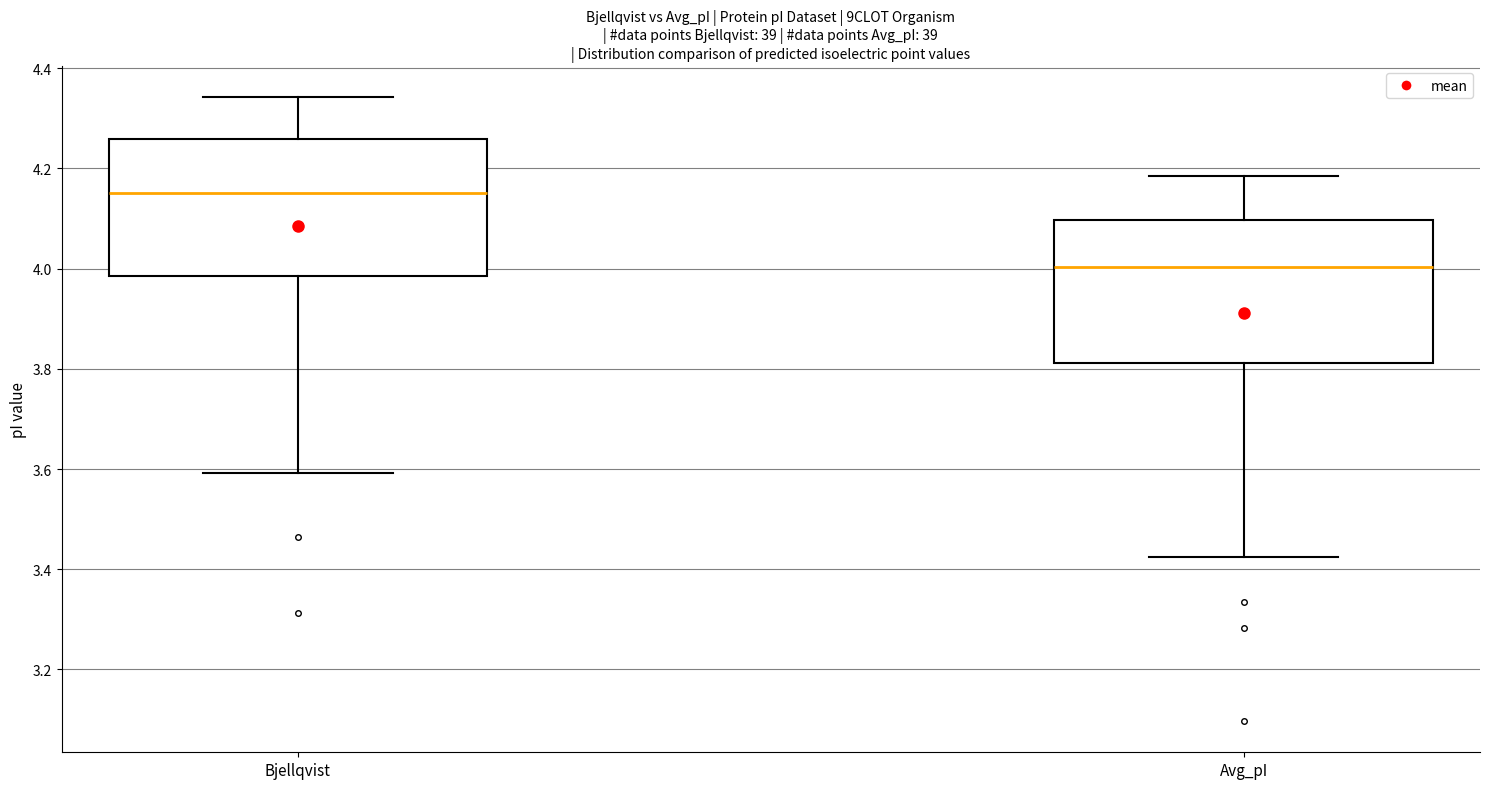

Reading left to right, transcribe this box plot: for each box, give where its median line is, the range the box spans, and where its two whiskers end, as read against the y-axis. The values are not printed on the chart, so give them approximately, as read against the axis.

Bjellqvist: median 4.16, box 3.98 to 4.26, whiskers 3.60 to 4.34
Avg_pI: median 4.00, box 3.82 to 4.10, whiskers 3.42 to 4.18